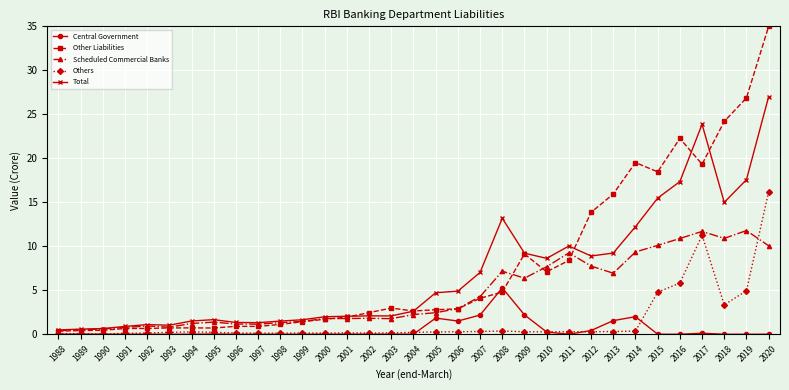

What is the total value across all series at 2000?

5.6